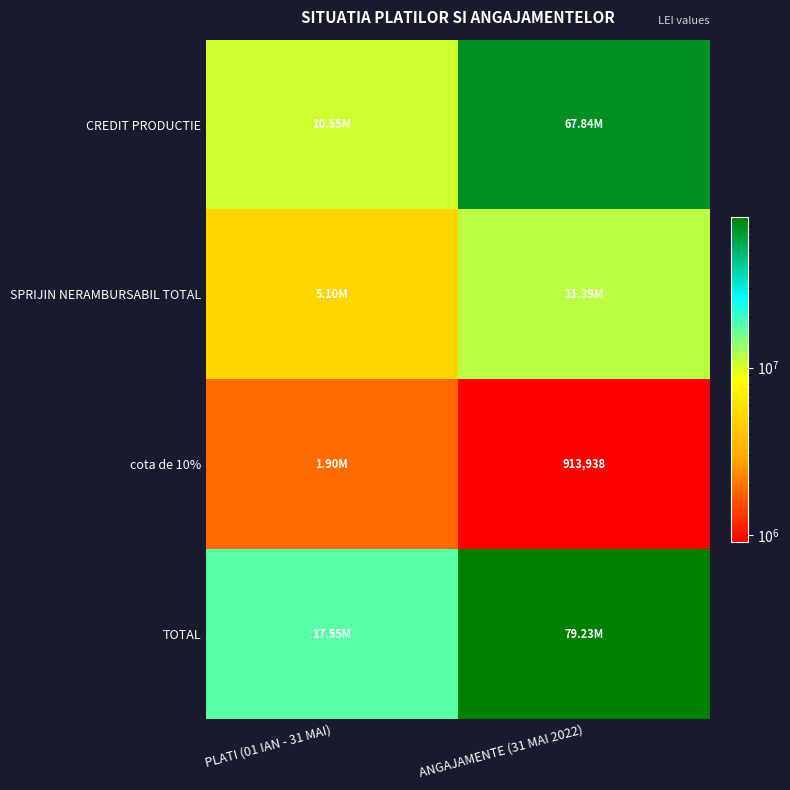

Rank the series by their maximum value, from highest to lowest.

TOTAL, CREDIT PRODUCTIE, SPRIJIN NERAMBURSABIL TOTAL, cota de 10%